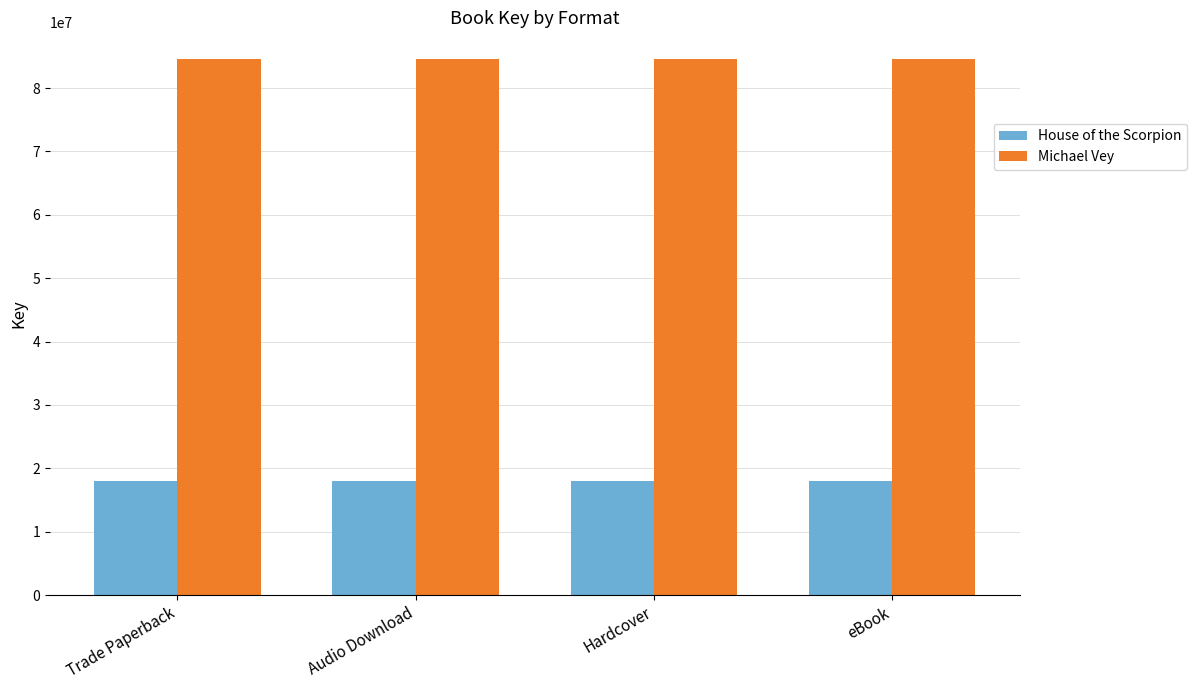

Reading right to left, what are all the values shown in this chart?

House of the Scorpion: 18019492	18019492	18019492	18019492
Michael Vey: 84557788	84557788	84557788	84557788